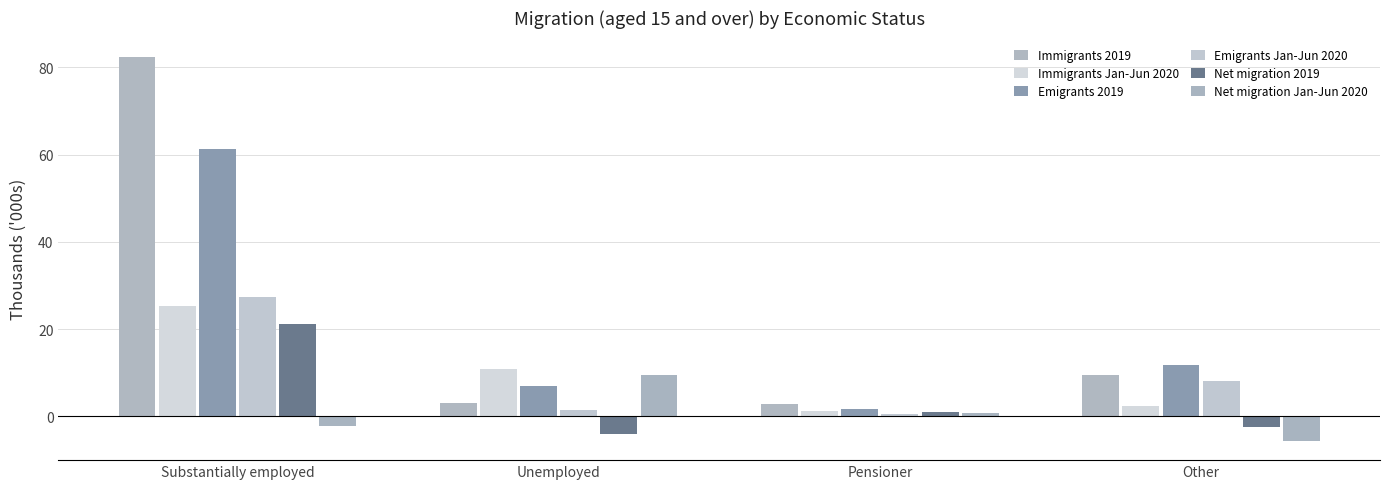

Read the Emigrants Jan-Jun 2020 value at Other.

8.1